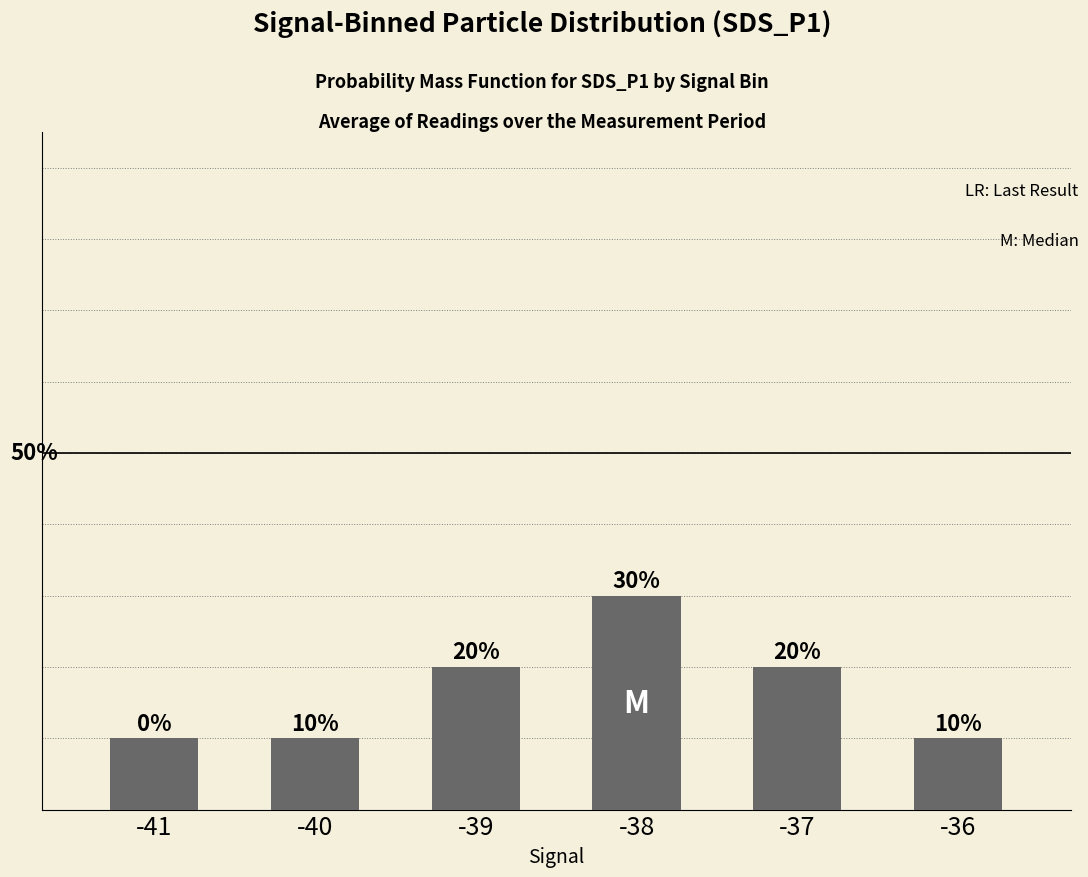

Rank the categories by value from highest to lowest.

-38, -39, -37, -41, -40, -36